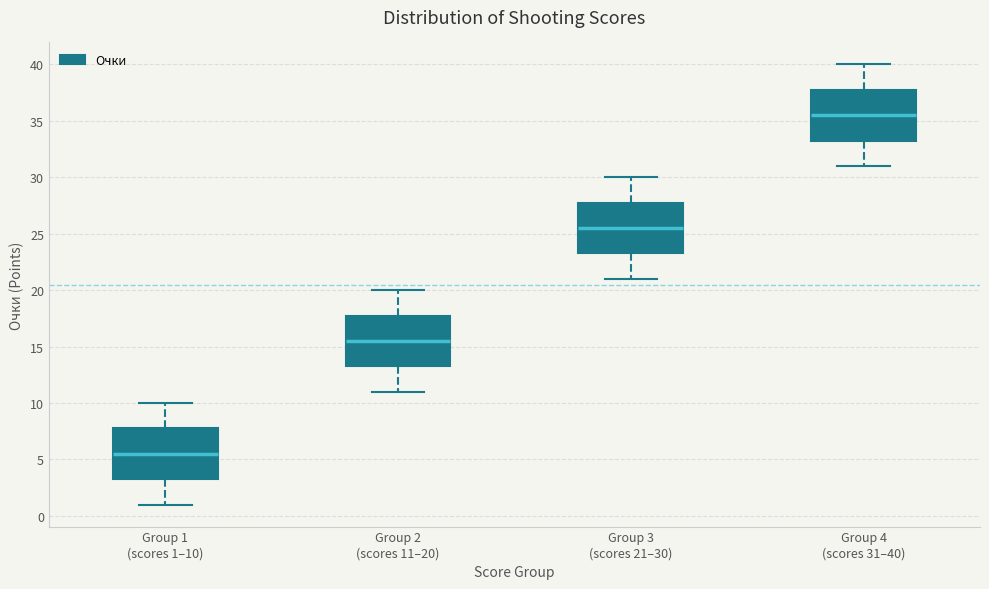

Which box's median line is the highest?

Group 4 (scores 31–40)